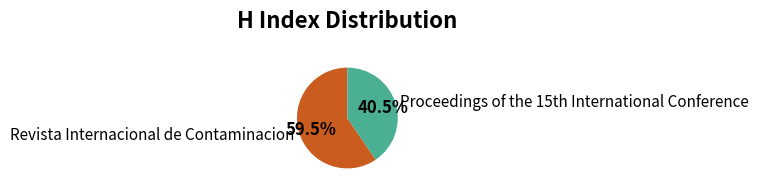

Does Revista Internacional de Contaminacion account for over 50% of the chart?

Yes